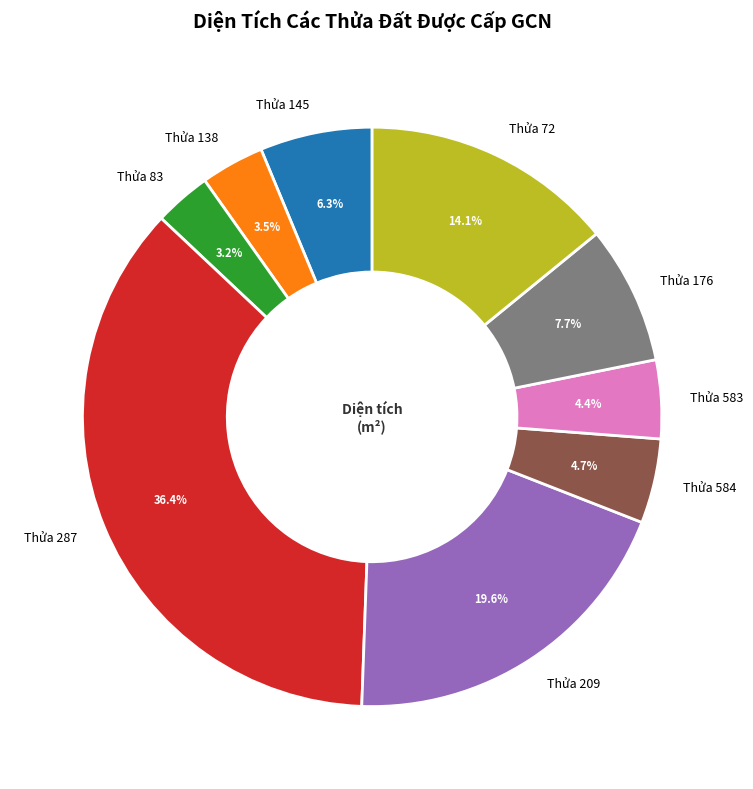

Which slice is the largest?

Thửa 287